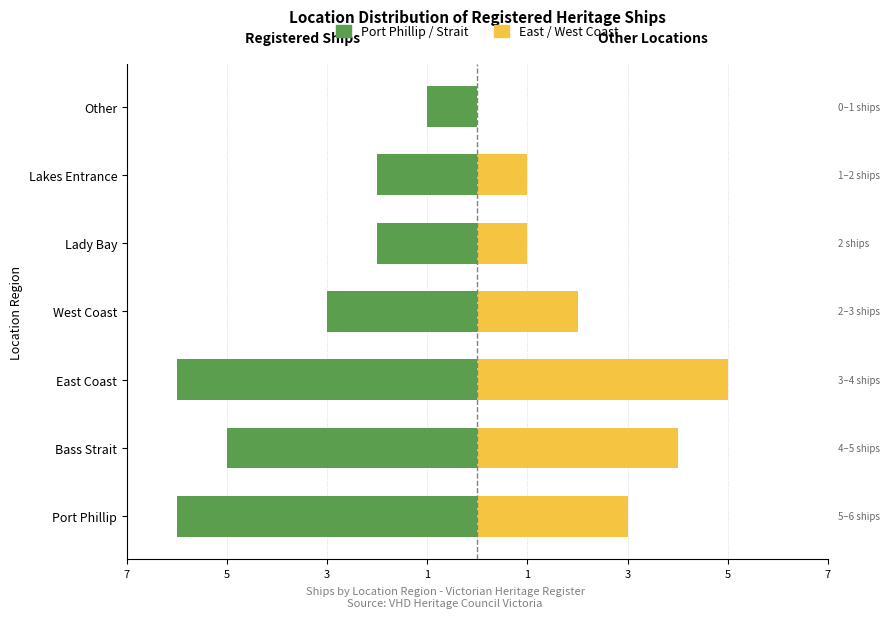

How many bars are there in total?

14